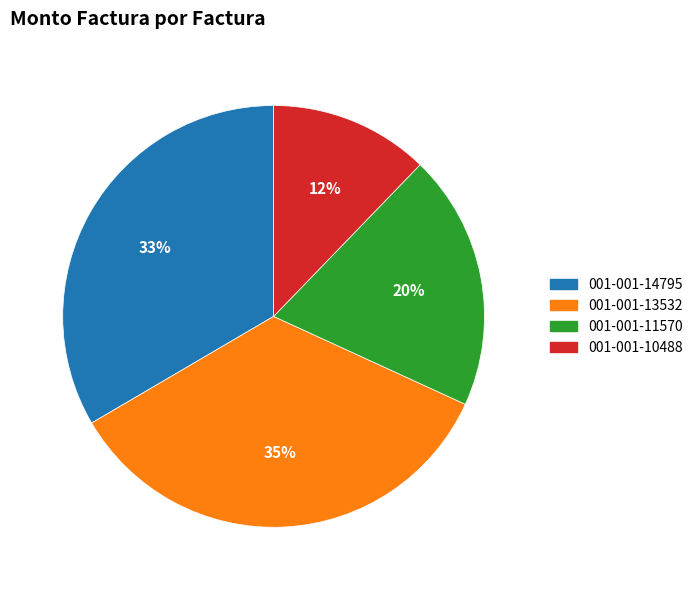

Count the number of slices in the pie.

4